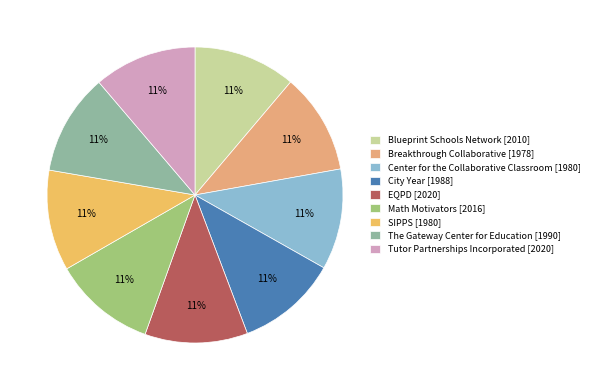

Approximately how many times larger is the value at Math Motivators compared to SIPPS?

1.0